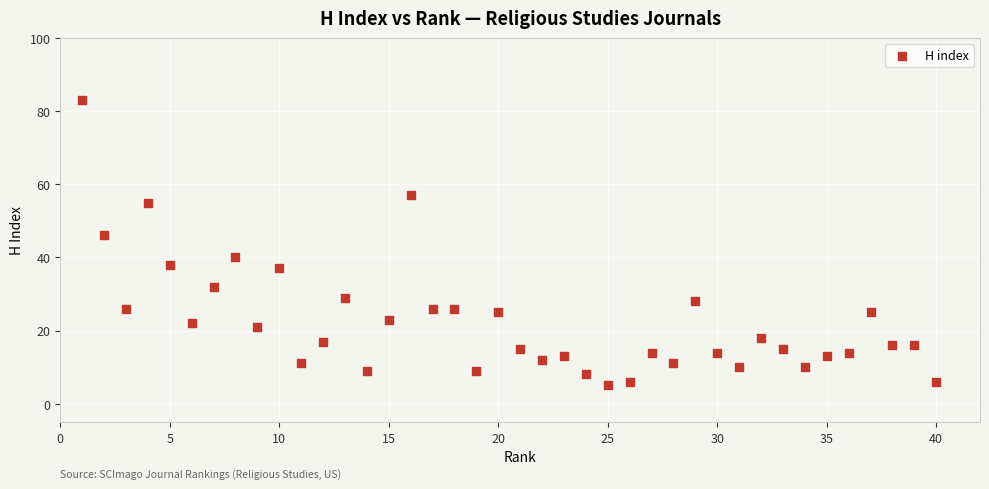

What is the range of Y values (max minus min)?

78